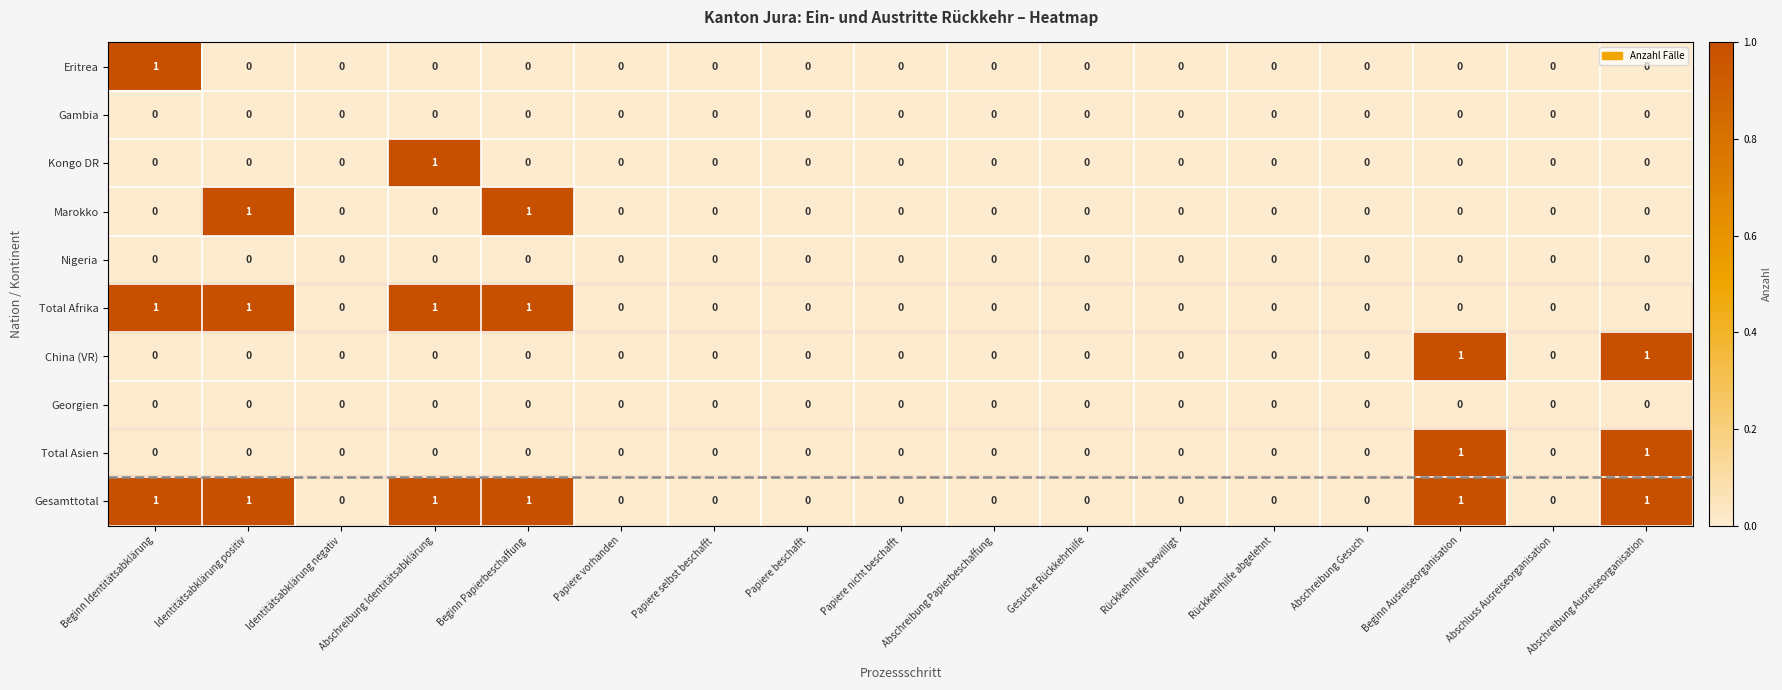

How many Marokko values are between 0 and 1?

17